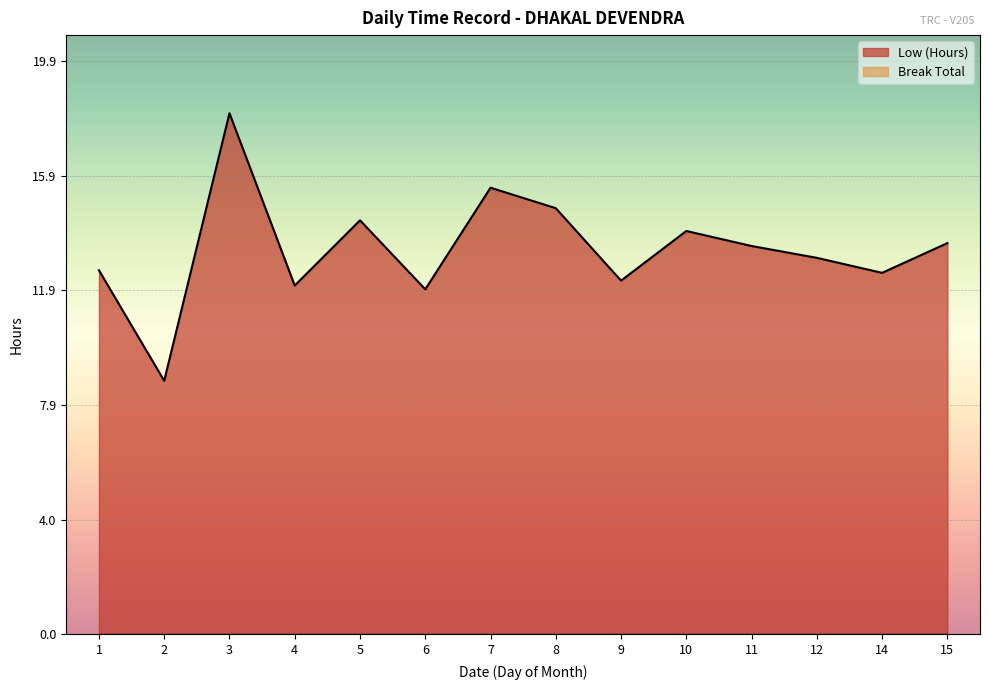

The chart shows a value of 18.1 at 15. True or false?

False